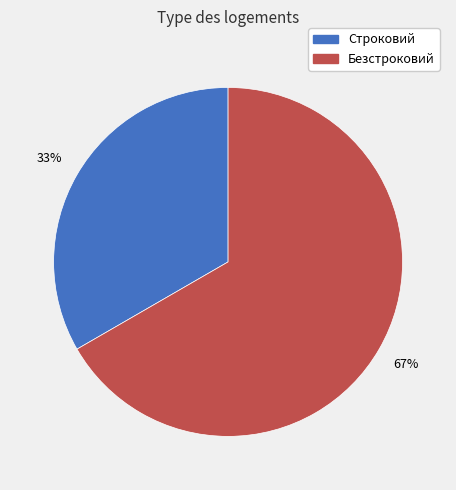

True or false: Строковий accounts for 33% of the total.

True